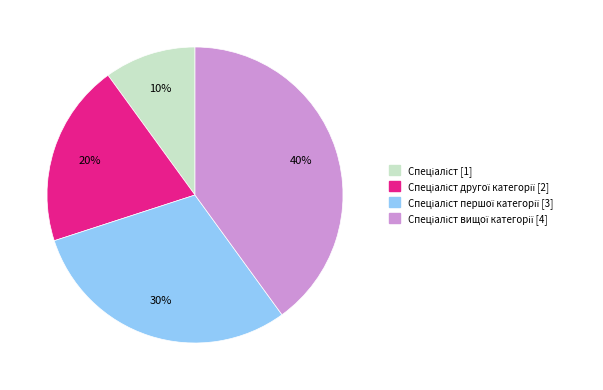

Is there any slice that represents more than half of the pie?

No